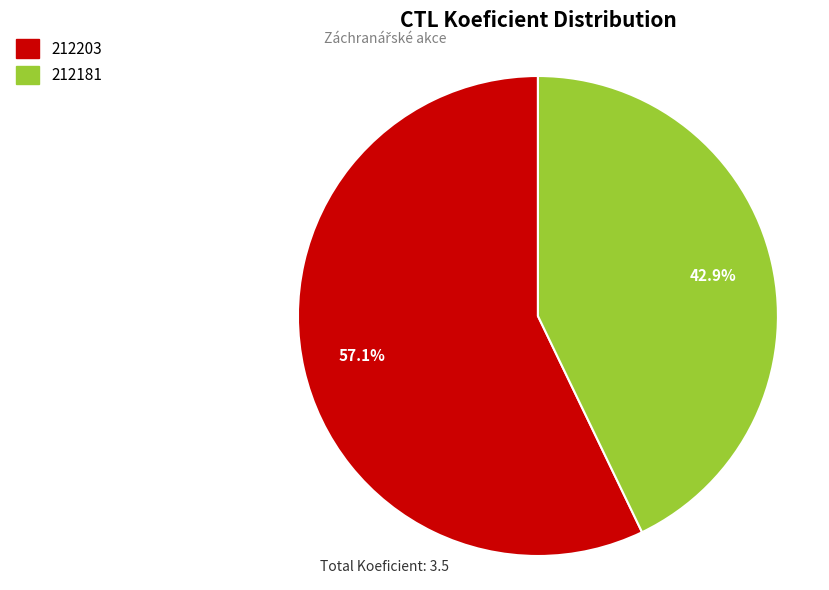

Between 212203 and 212181, which is larger?

212203